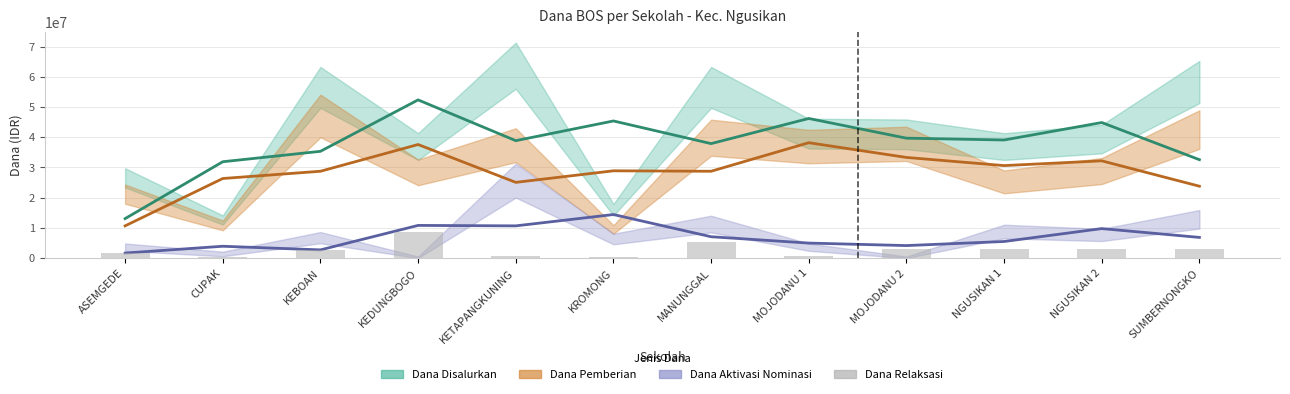

What is the label of the 5th bar from the right?

MOJODANU 1